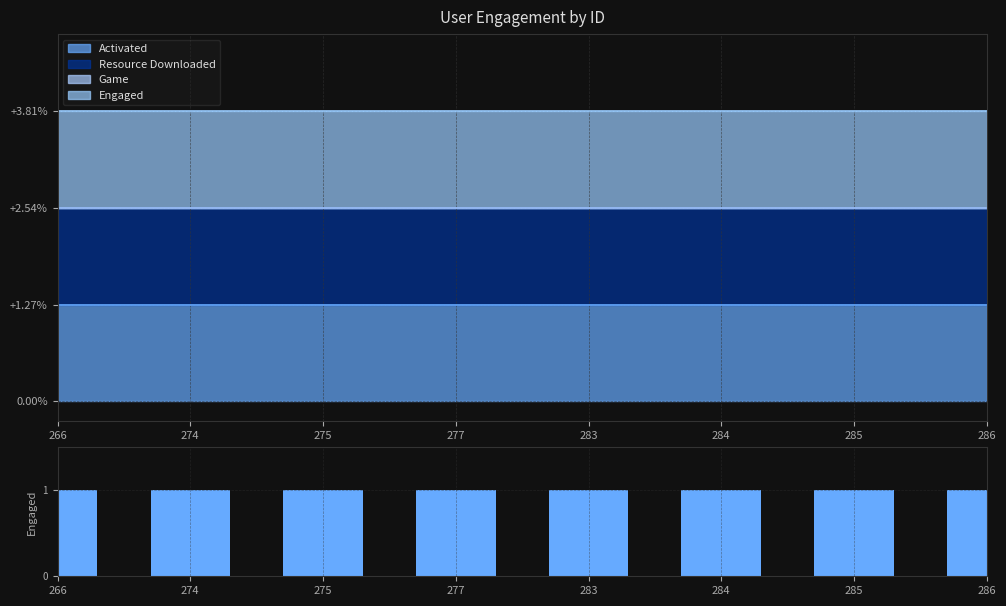

Which series has the largest total across all categories?

Activated